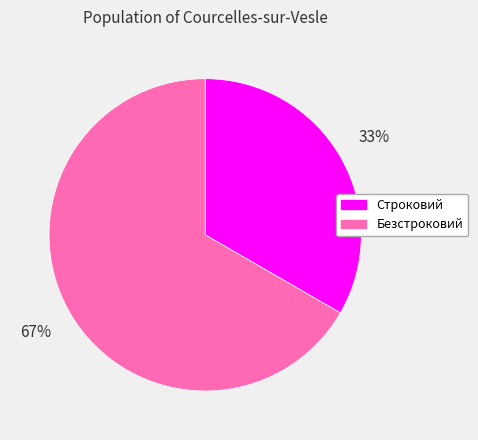

What percentage is the Строковий slice, to the nearest percent?

33%